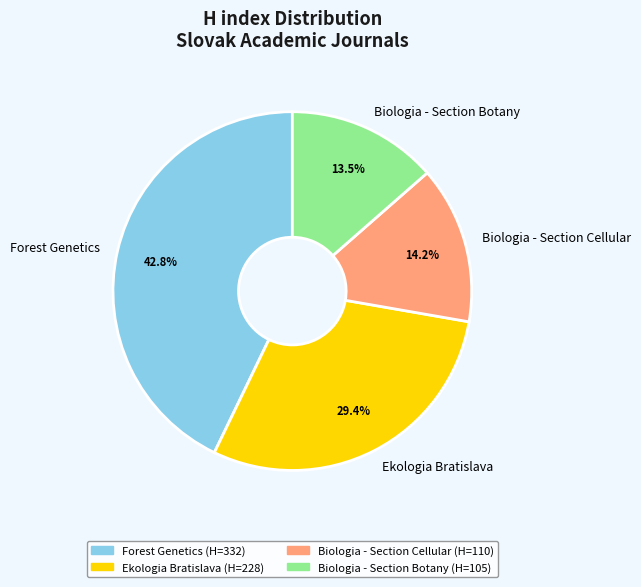

To the nearest percent, what is the average slice percentage?

25%